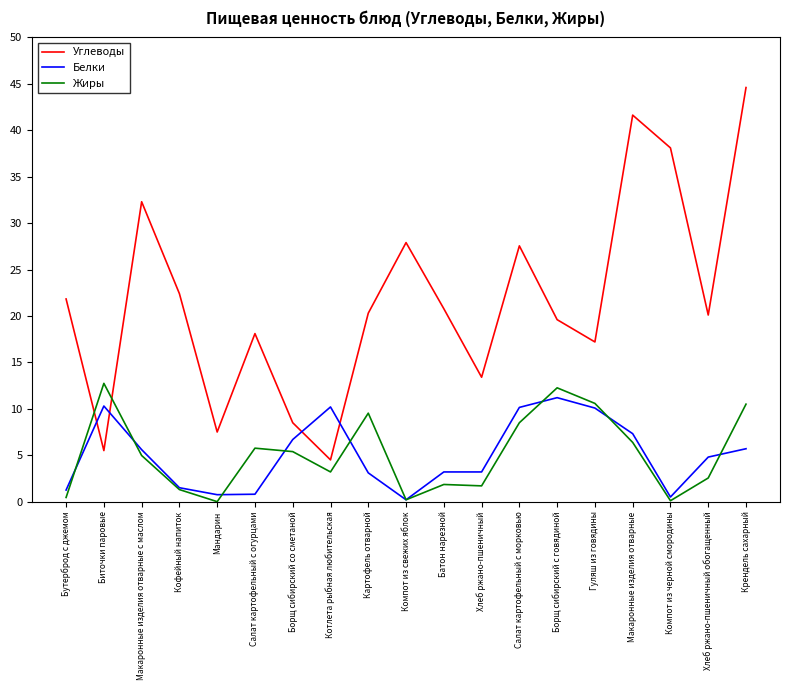

Rank the series at Крендель сахарный from lowest to highest value.

Белки, Жиры, Углеводы